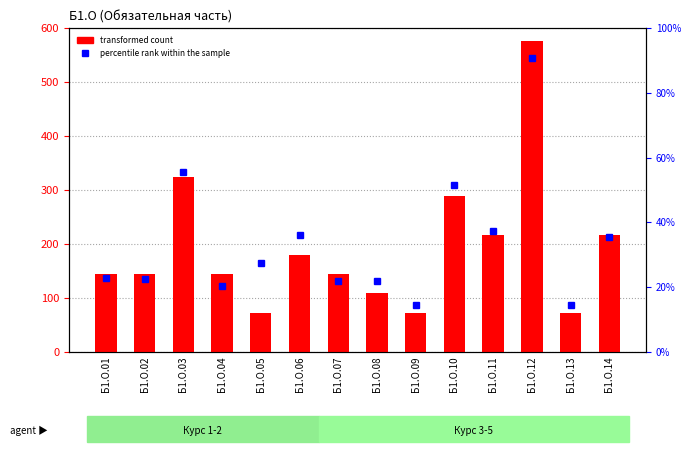

Where does the transformed count series first go above 144?

Б1.О.03